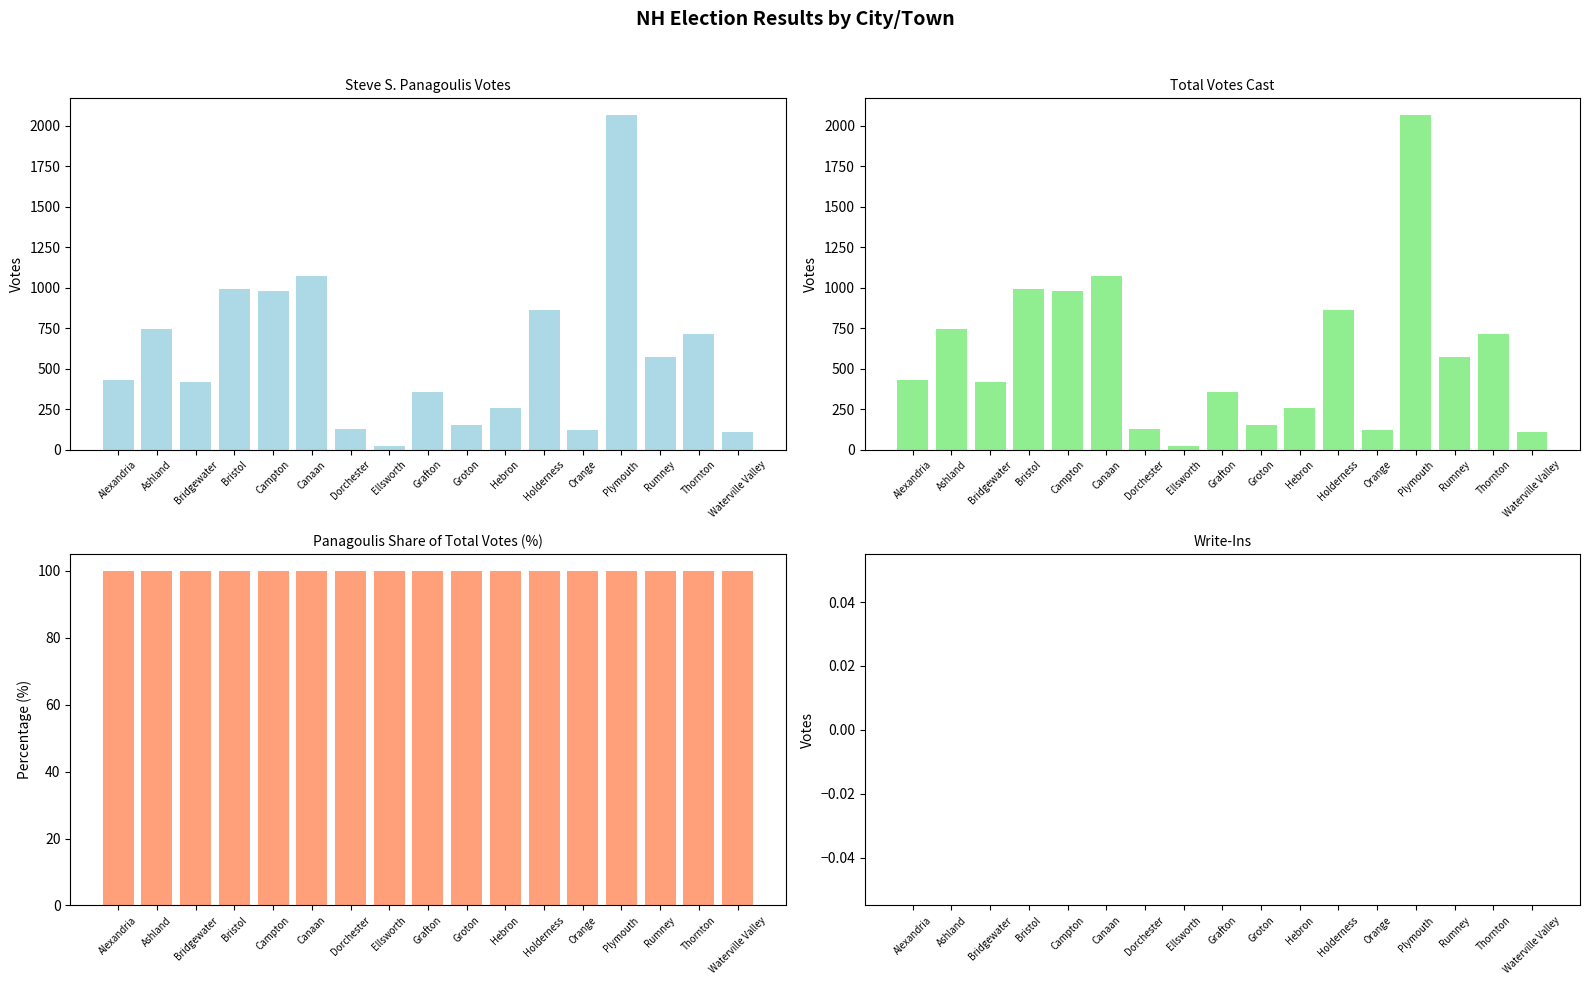

Is the value of Total Votes Cast at Bridgewater greater than the value of Write-Ins at Holderness?

Yes